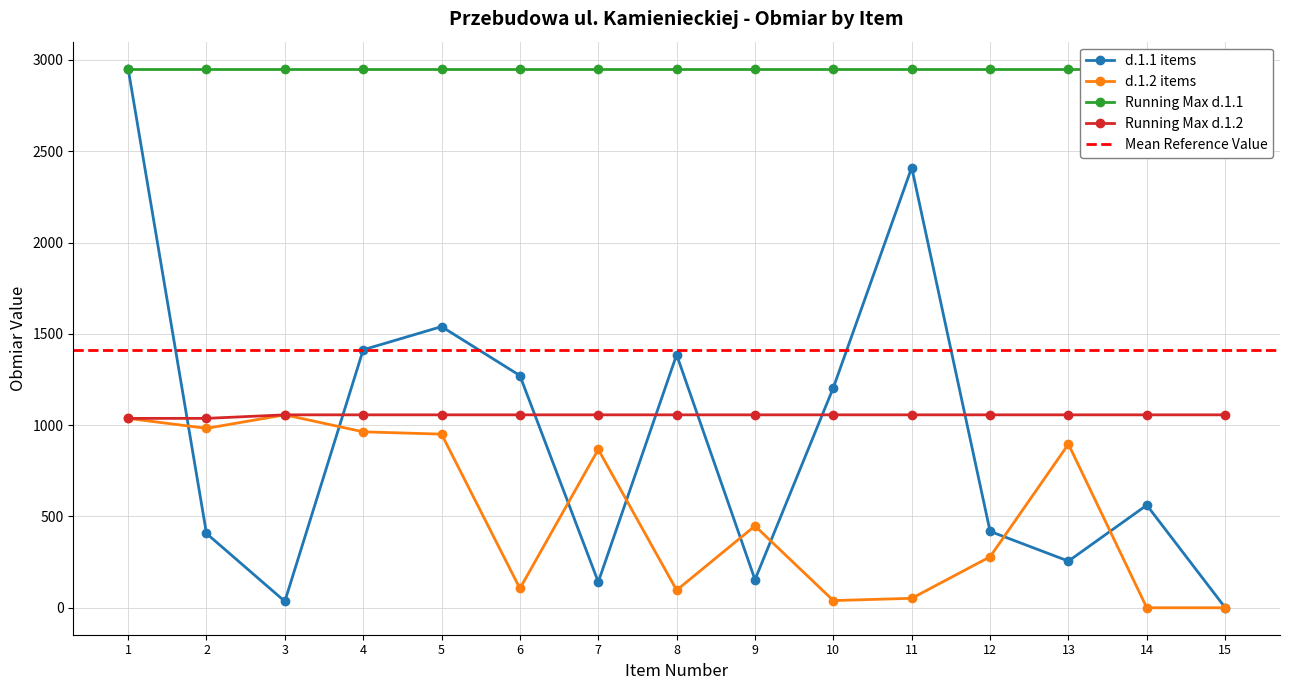

At which category is the sum across all series the highest?

1